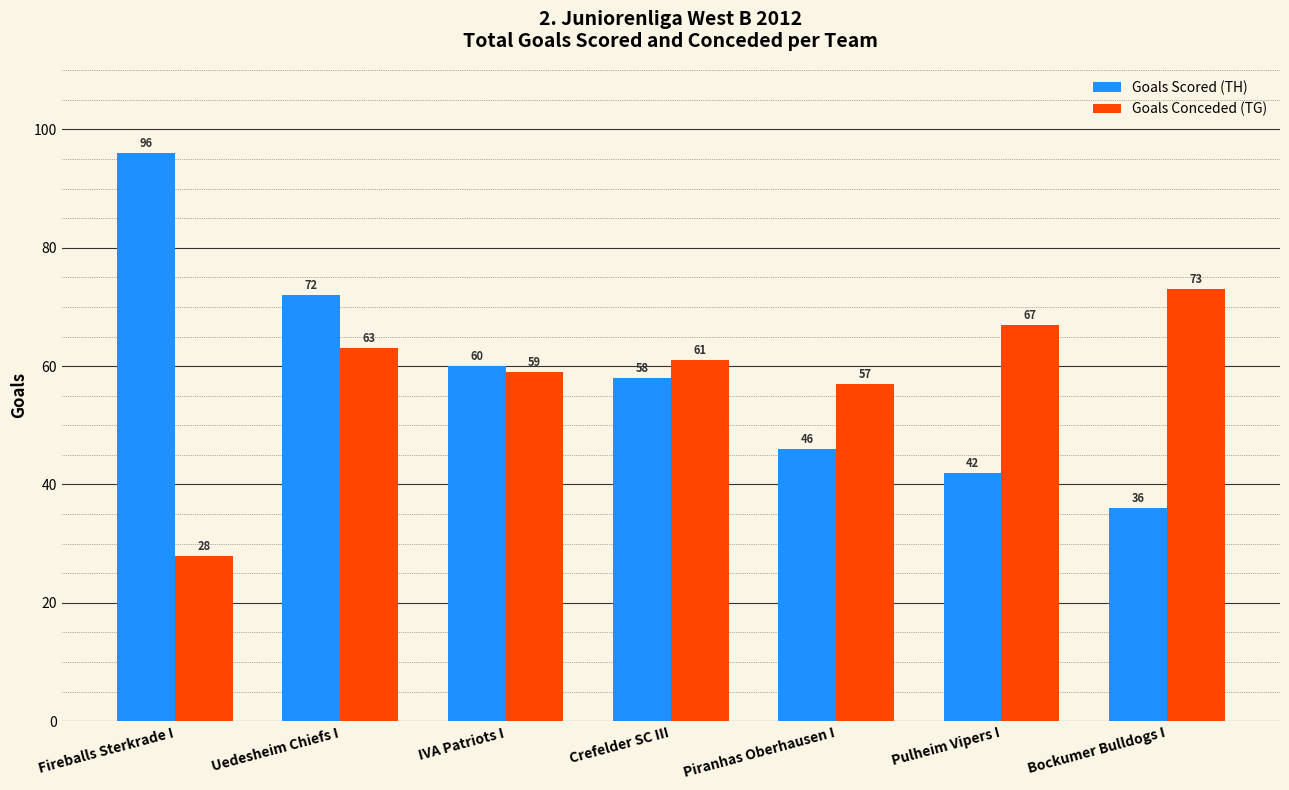

Reading left to right, what are all the values shown in this chart?

Goals Scored (TH): 96	72	60	58	46	42	36
Goals Conceded (TG): 28	63	59	61	57	67	73